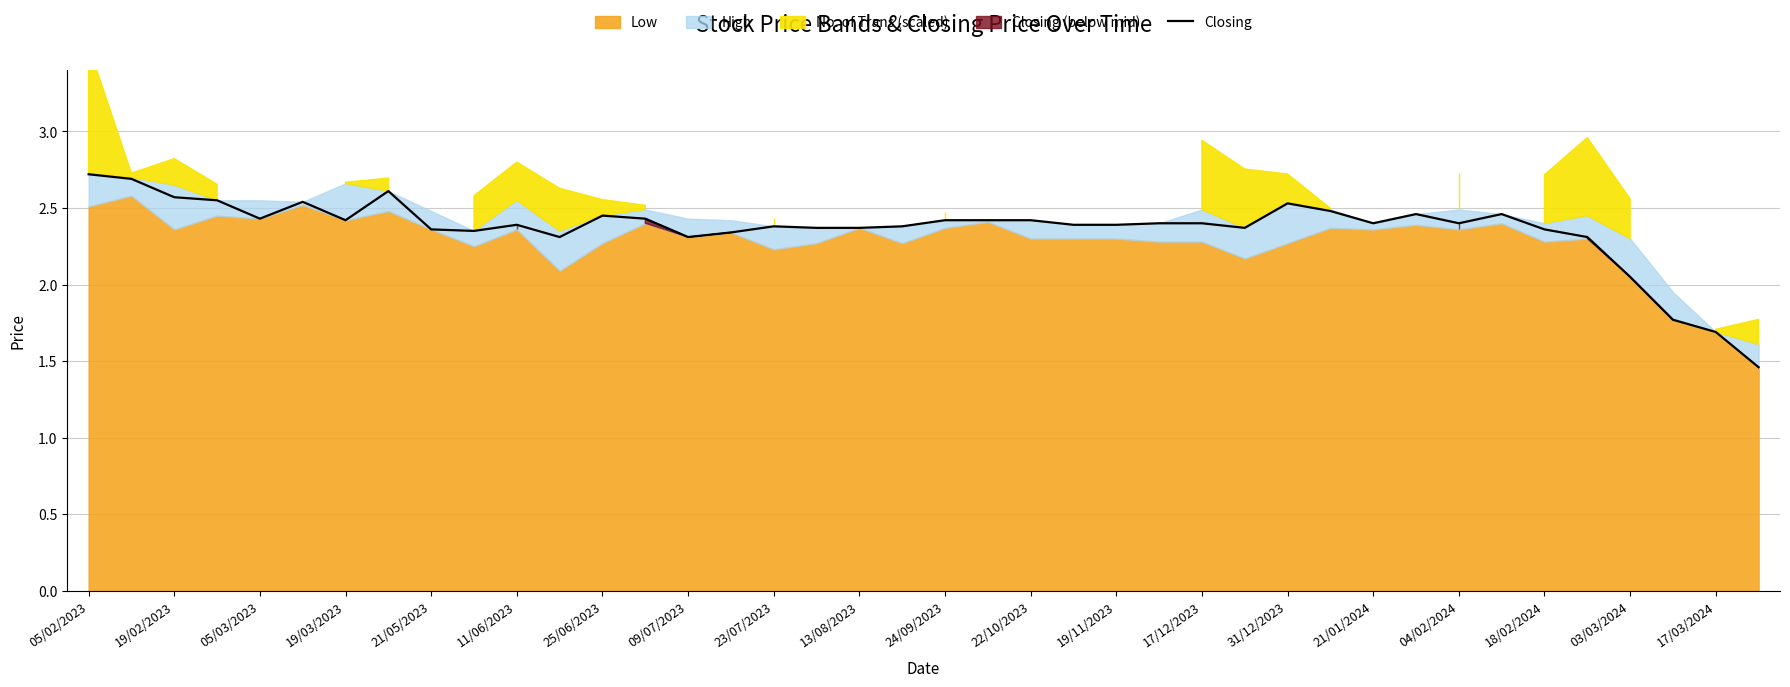

Reading right to left, what are all the values shown in this chart?

1.5	1.7	1.8	2.0	2.3	2.4	2.5	2.4	2.5	2.4	2.5	2.5	2.4	2.4	2.4	2.4	2.4	2.4	2.4	2.4	2.4	2.4	2.4	2.4	2.3	2.3	2.4	2.5	2.3	2.4	2.4	2.4	2.6	2.4	2.5	2.4	2.5	2.6	2.7	2.7